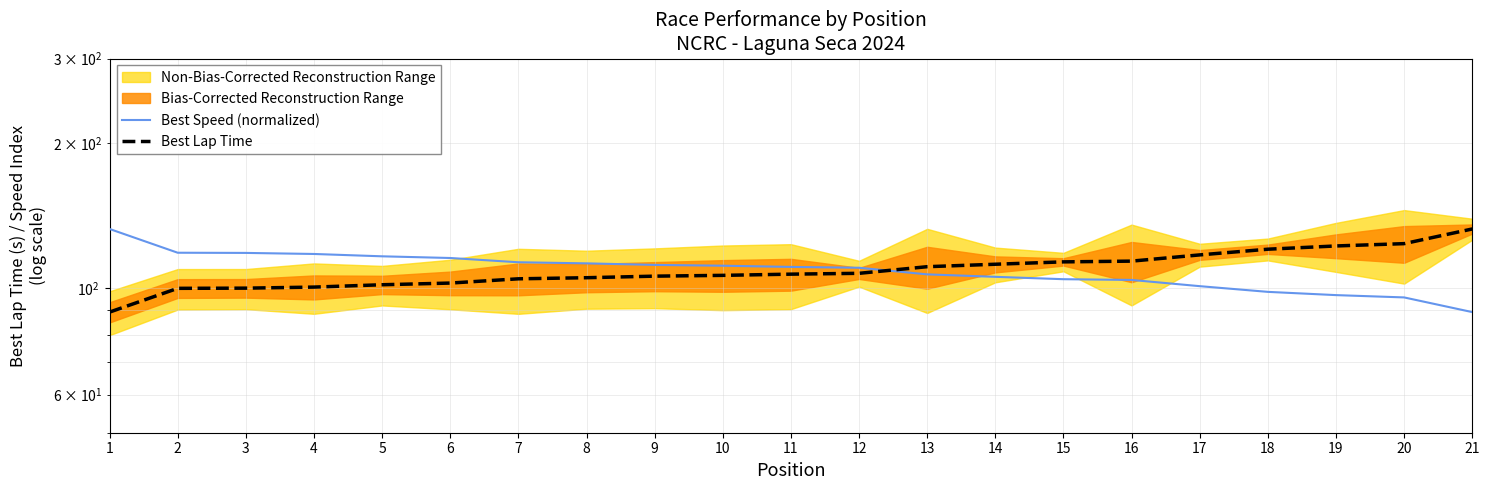

Is it true that Best Lap Time equals 107.3 at 12?

True